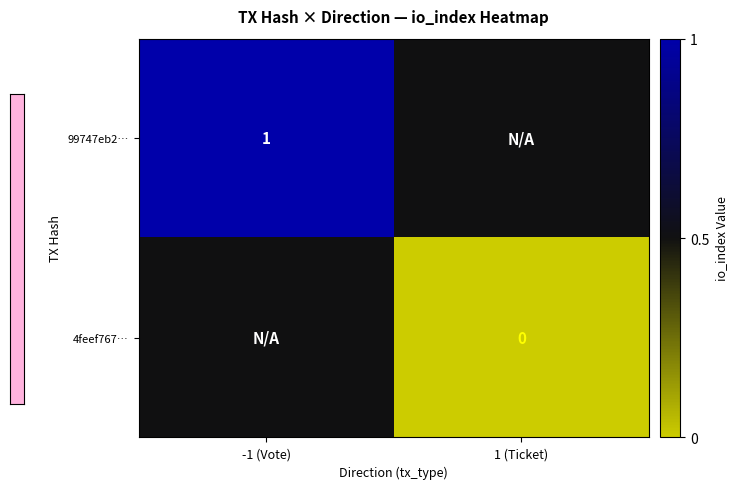

True or false: 99747eb2… has a value of 1.0 at -1 (Vote).

True